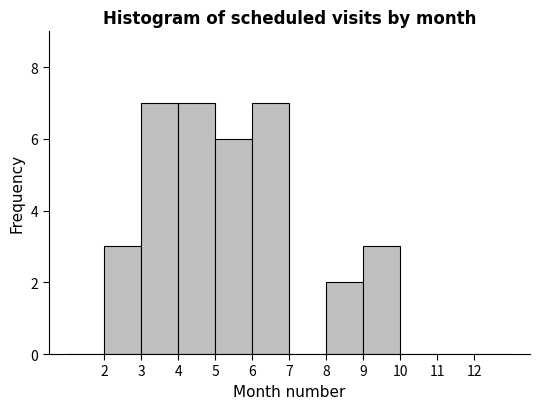

What is the height of the bar covering 9 to 10 on the x-axis? The values are not printed on the chart, so give them approximately, as read against the axis.

3